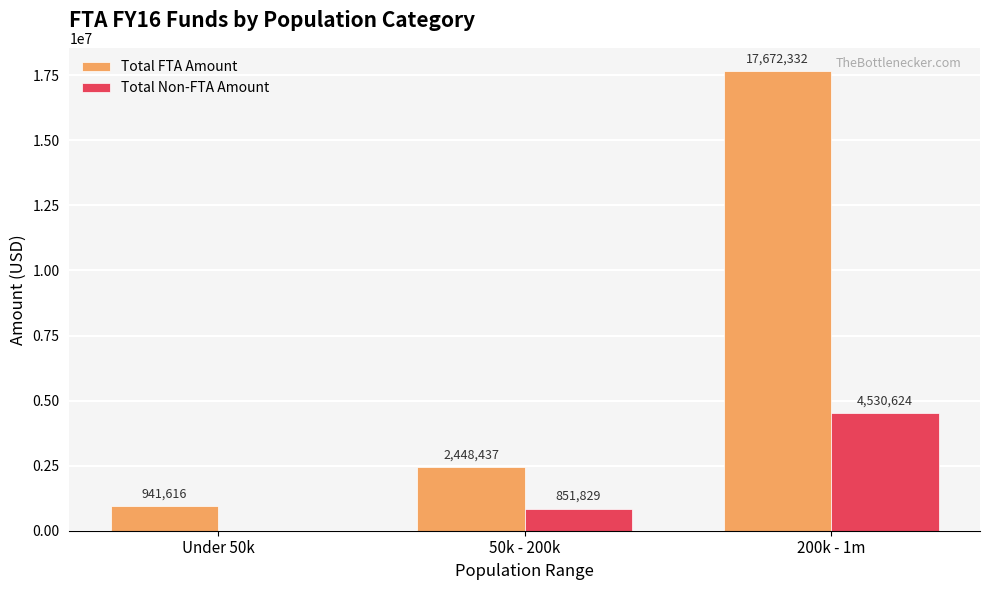

What is the sum of the Total Non-FTA Amount values at 50k - 200k and 200k - 1m?

5382453